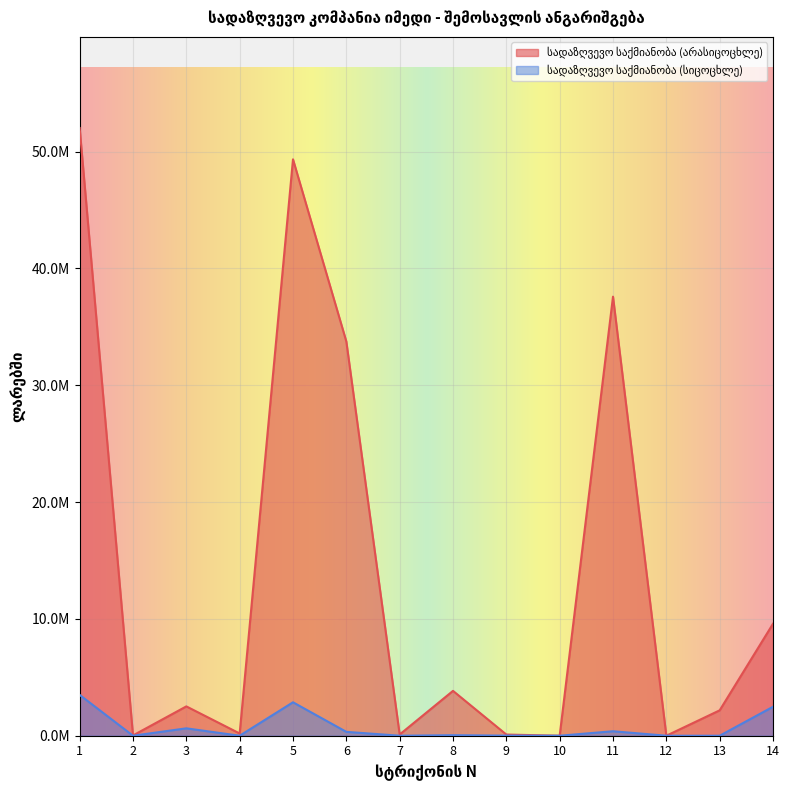

True or false: სადაზღვევო საქმიანობა (სიცოცხლე) has a value of 9000.0 at 9.

True